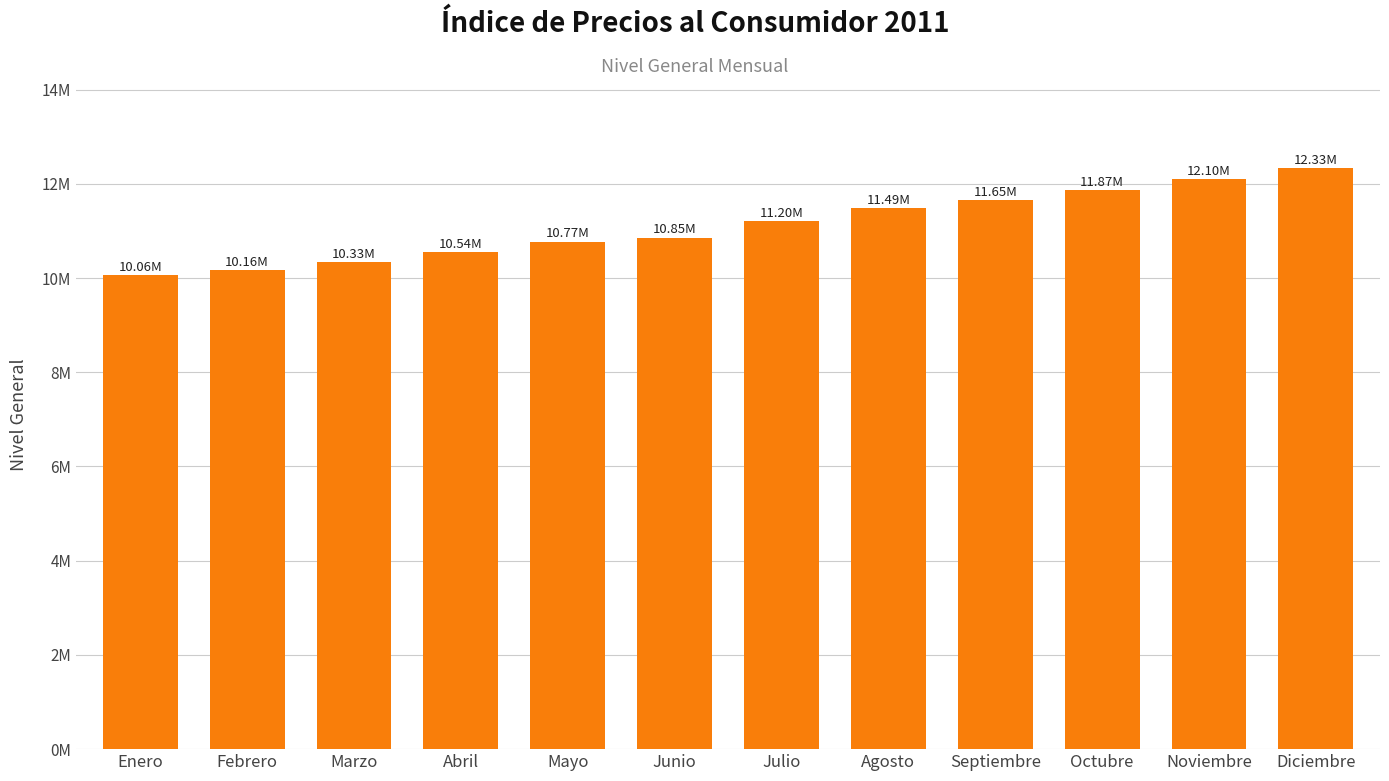

What is the sum of all values?

133372809.6